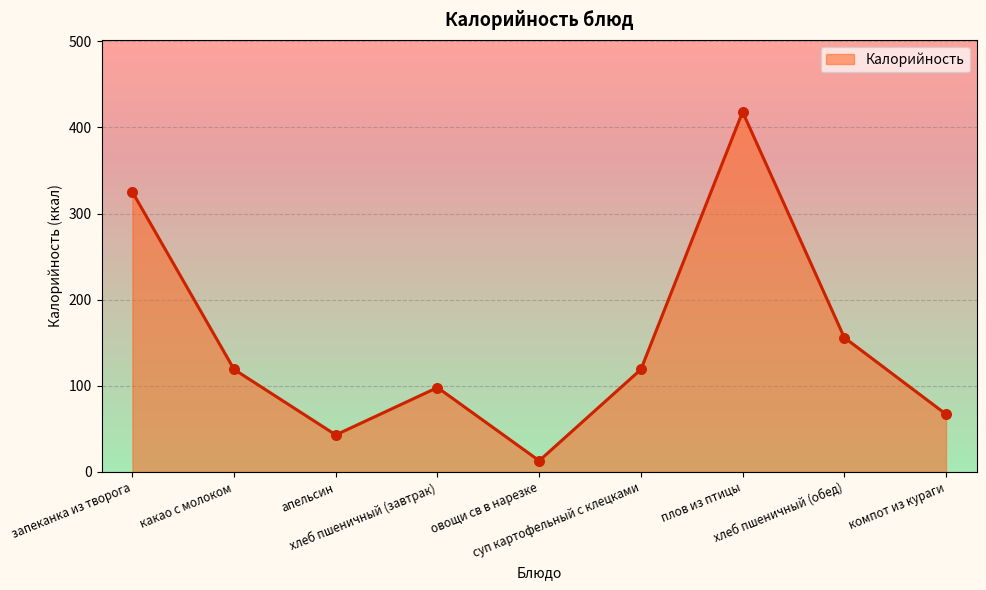

What is the ratio of the value at суп картофельный с клецками to the value at какао с молоком?

1.0